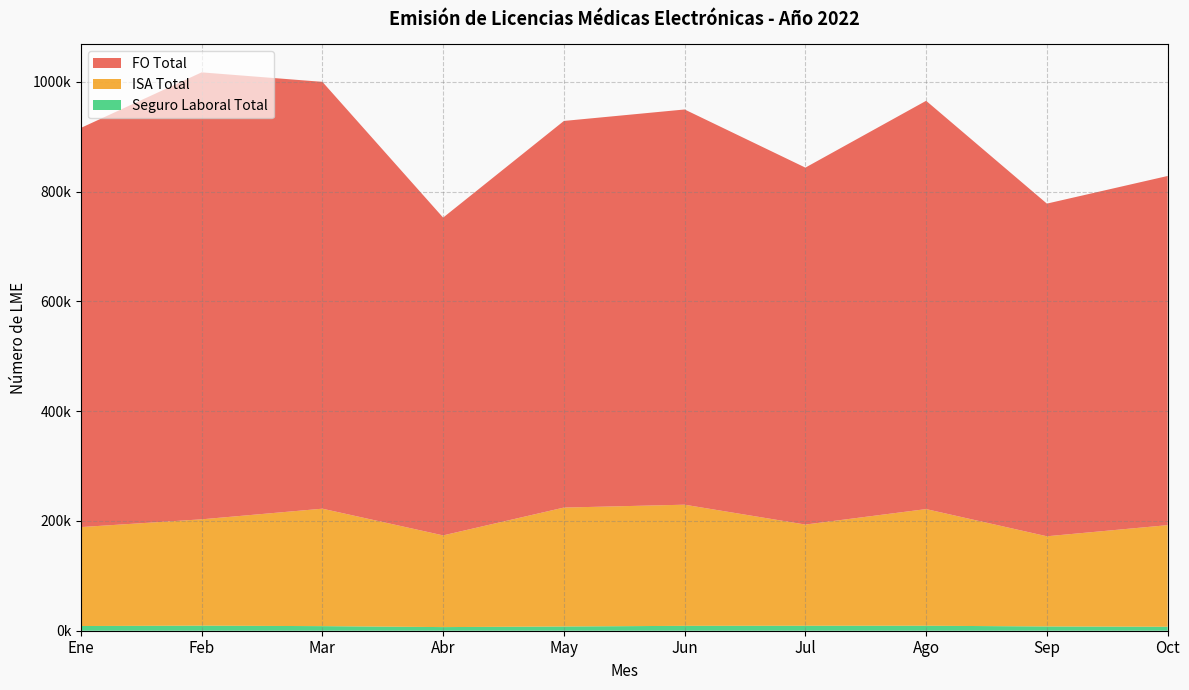

Reading right to left, what are all the values shown in this chart?

FO Total: Oct=636075	Sep=606006	Ago=743758	Jul=650253	Jun=719980	May=704311	Abr=578912	Mar=777553	Feb=814225	Ene=727171
ISA Total: Oct=185122	Sep=164291	Ago=212491	Jul=184350	Jun=220663	May=216636	Abr=167046	Mar=213950	Feb=193702	Ene=180221
Seguro Laboral Total: Oct=7208	Sep=7767	Ago=9090	Jul=9044	Jun=8909	May=7702	Abr=6612	Mar=8363	Feb=9228	Ene=8582